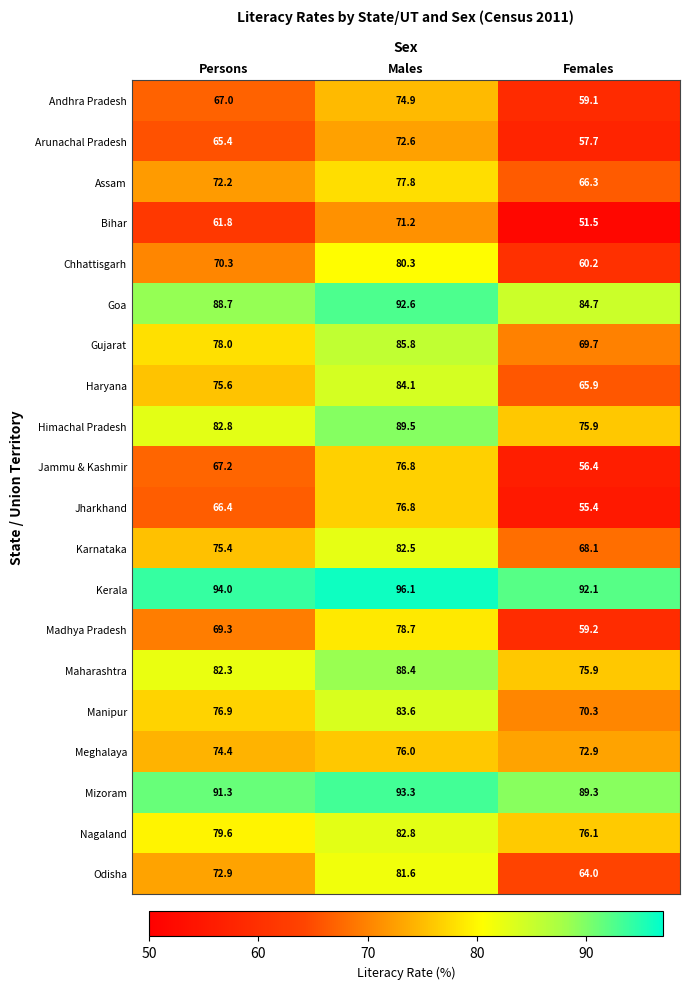

What value does the Manipur series have at Males?

83.6